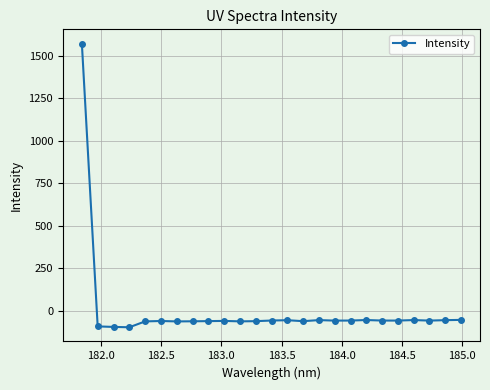

What is the difference between the maximum and second lowest values?

1665.1